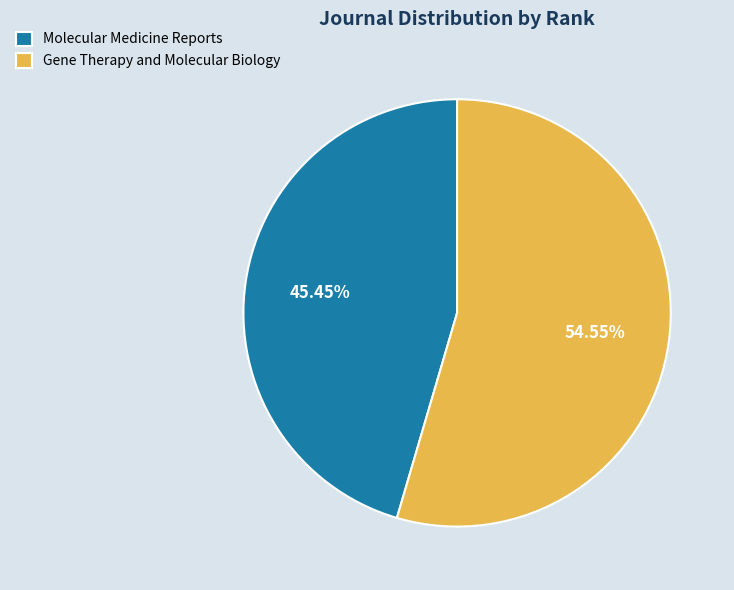

Which slice is the smallest?

Molecular Medicine Reports